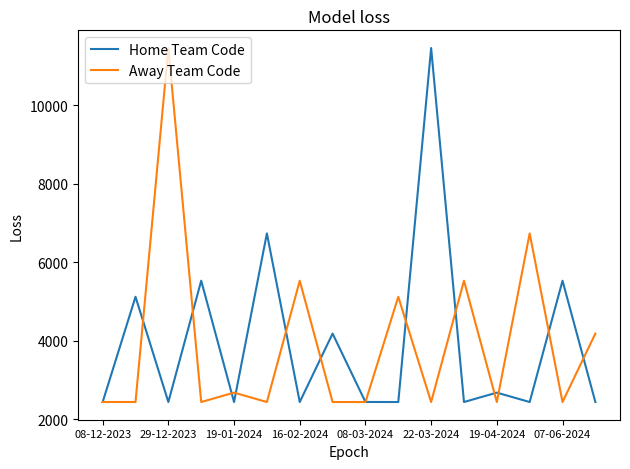

What is the maximum value for Away Team Code?

11452